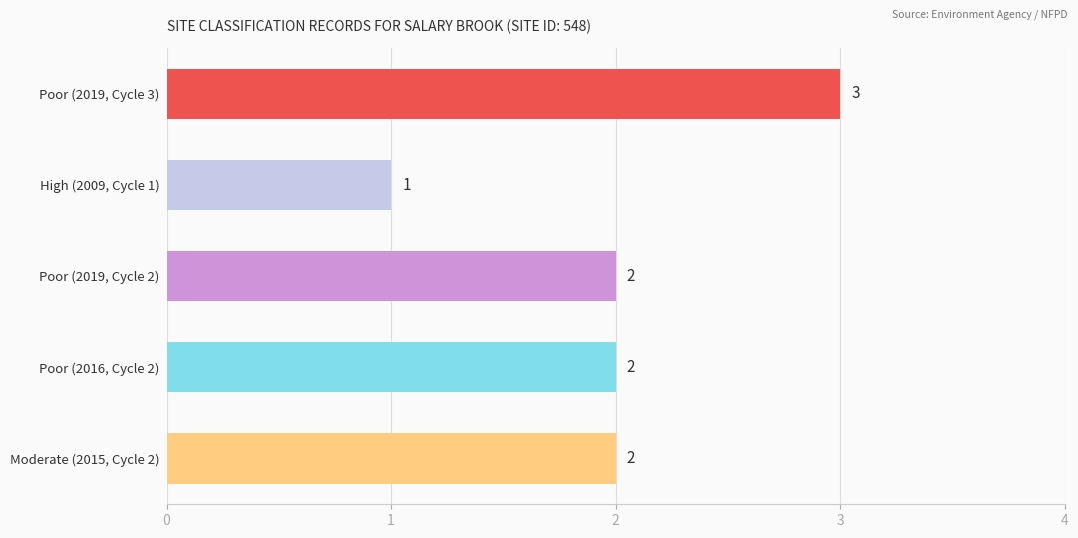

Reading top to bottom, extract all data points from this chart.

3	1	2	2	2